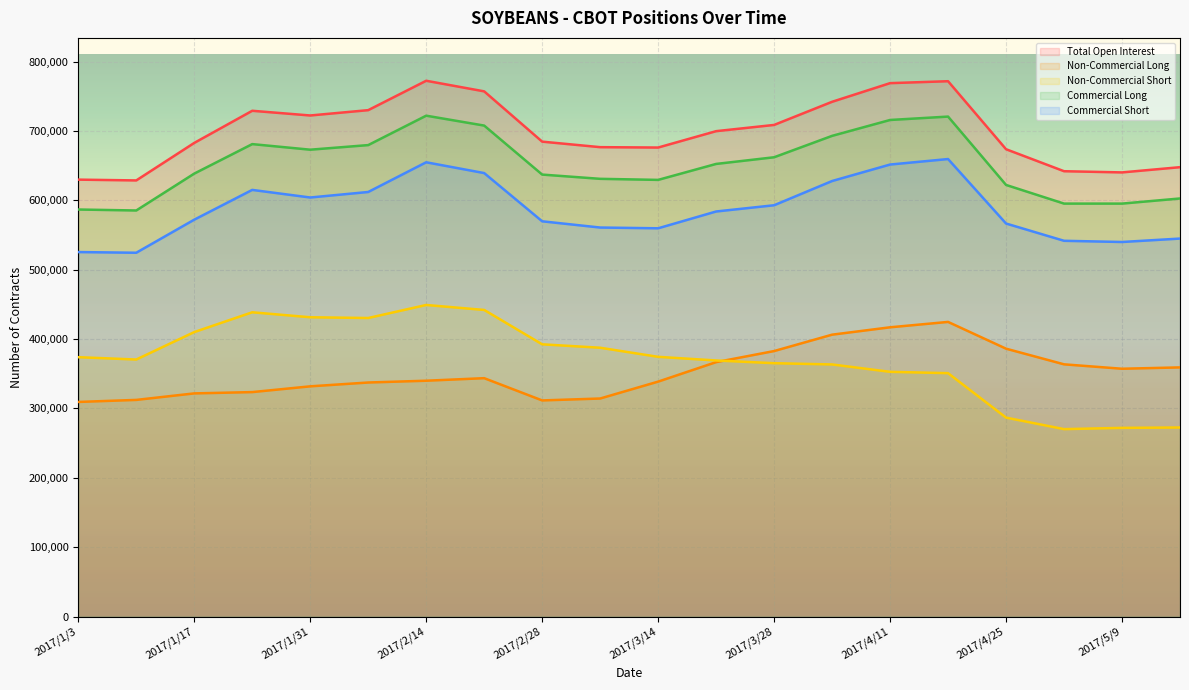

Which series has the largest total across all categories?

Total Open Interest